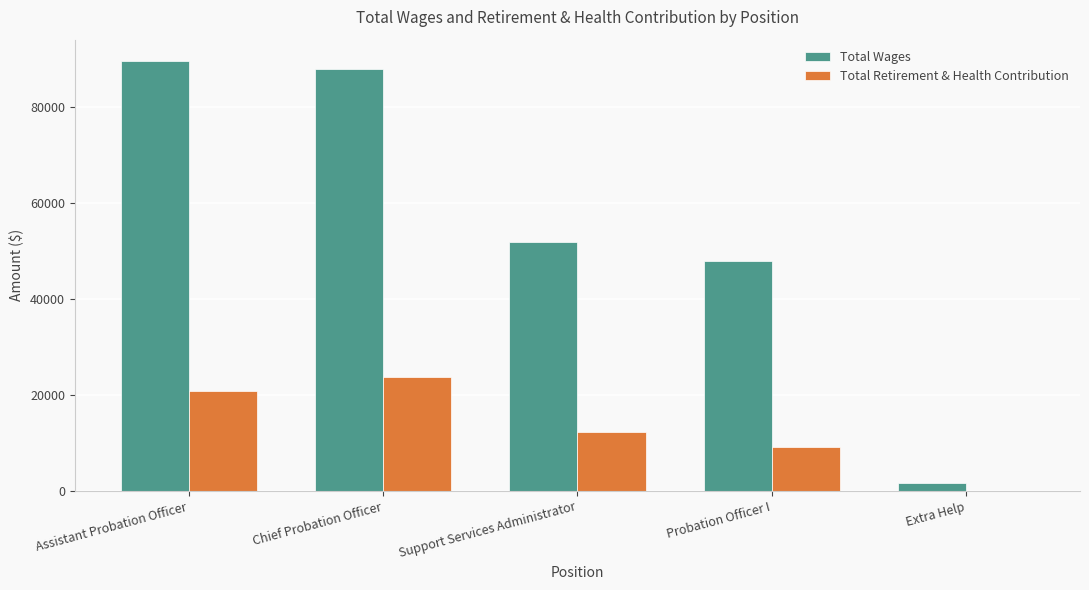

What value does the Total Retirement & Health Contribution series have at Probation Officer I?

9232